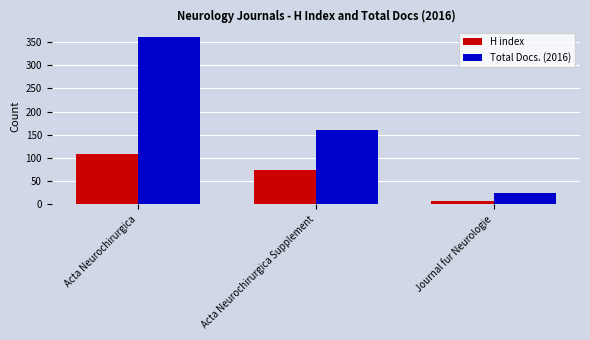

What is the value of the H index bar at the 3rd from the left?

7